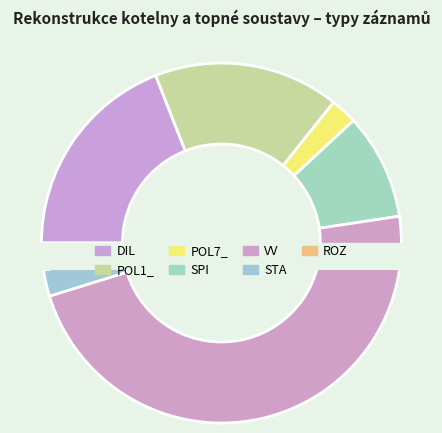

Does DIL represent more than half of the total?

No